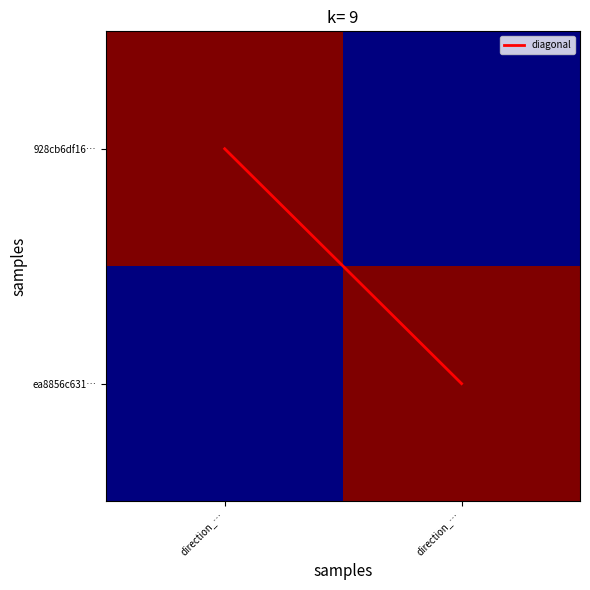

Which series has the widest spread of values?

diagonal